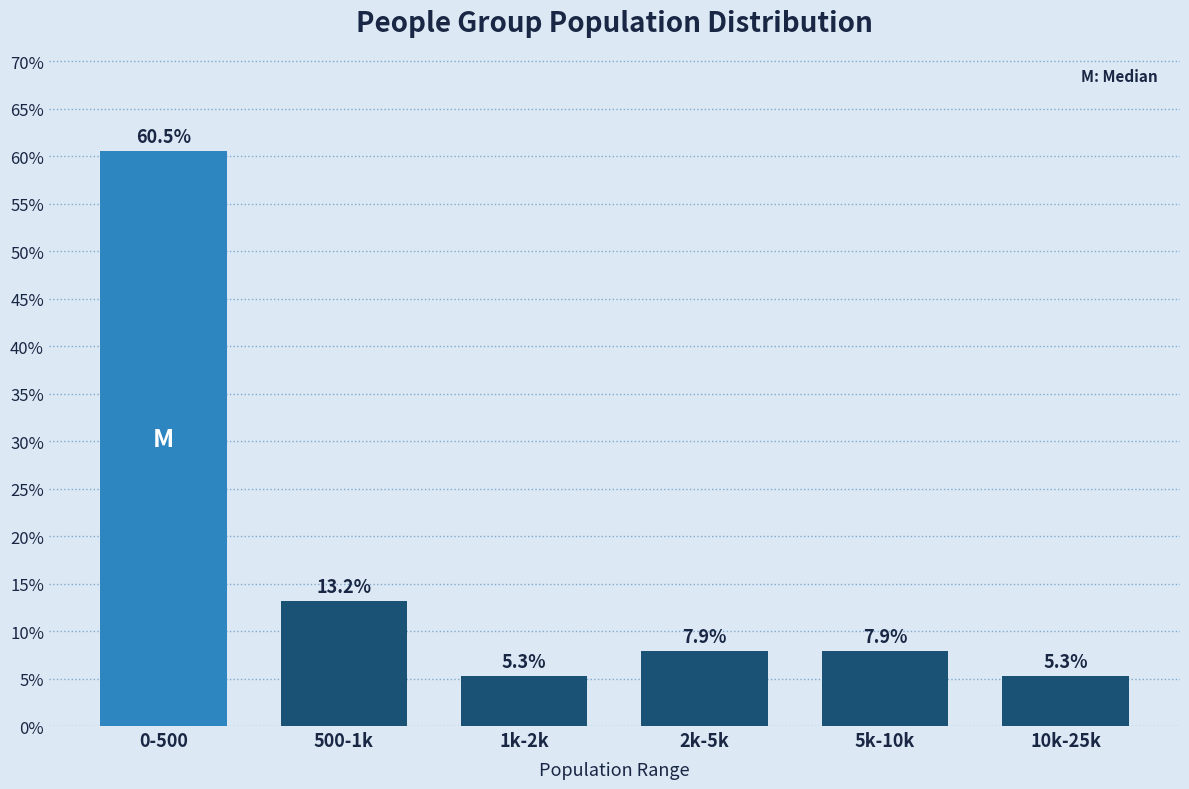

Reading left to right, what are all the values shown in this chart?

60.5	13.2	5.3	7.9	7.9	5.3